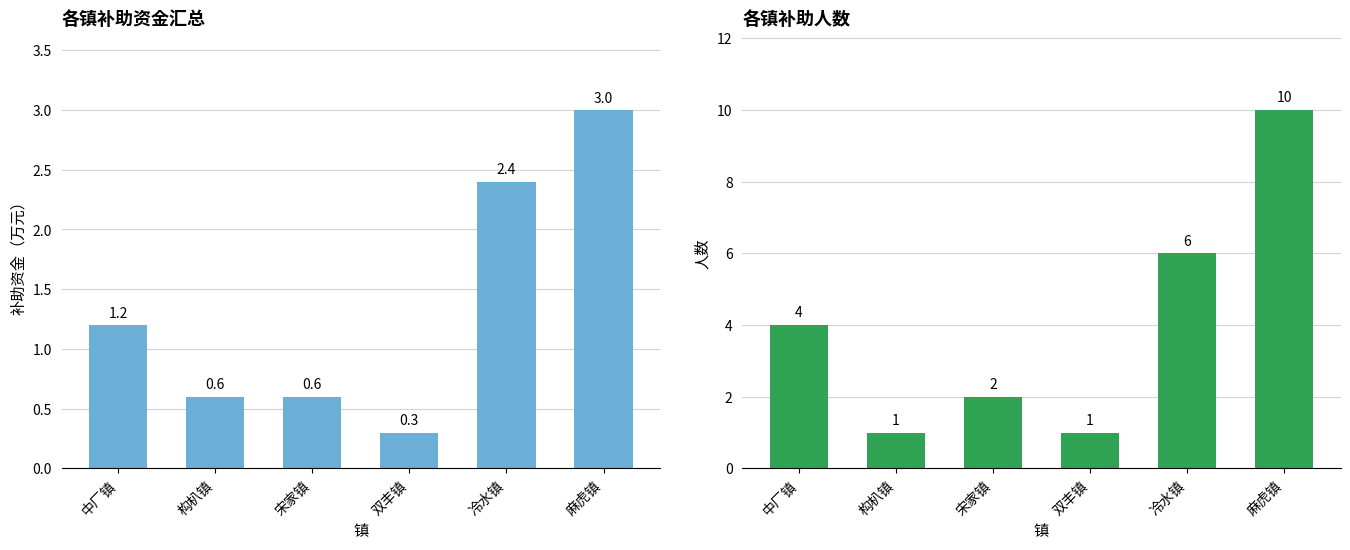

What is the lowest value of the 补助人数 series?

1.0